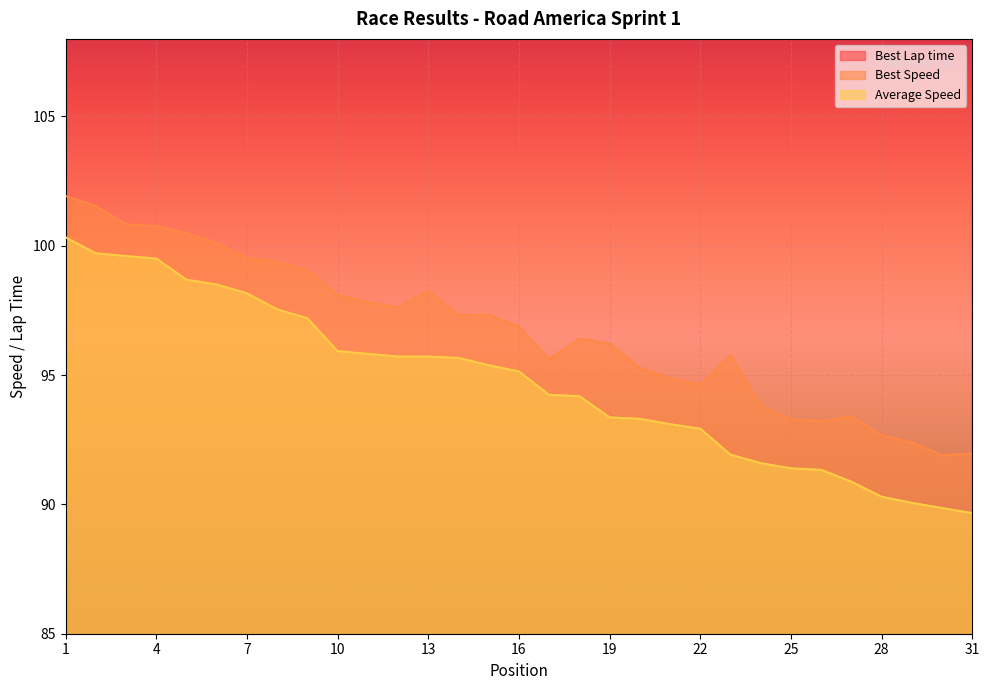

What are all the series names shown in the legend?

Best Lap time, Best Speed, Average Speed